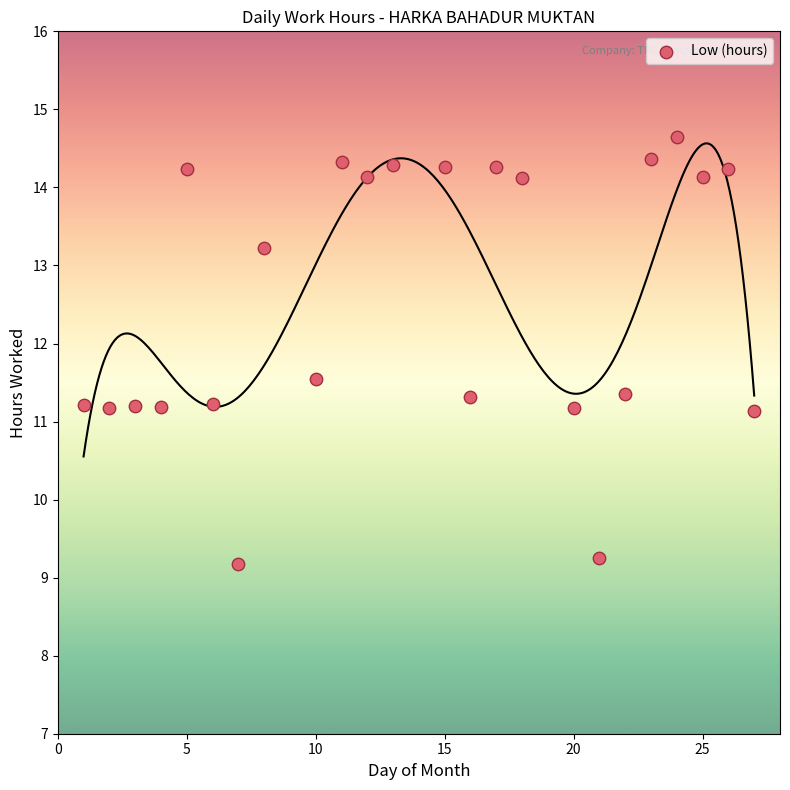

What is the range of Y values (max minus min)?

5.5